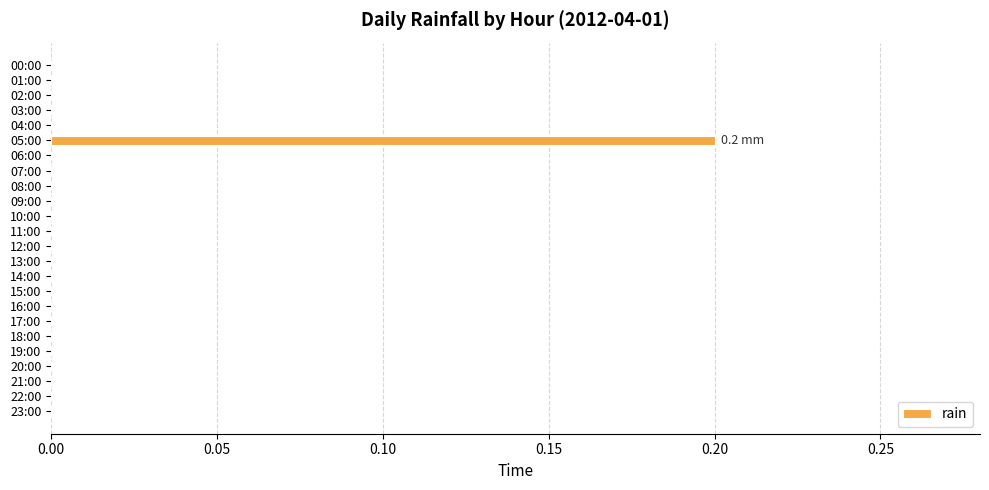

The chart shows a value of 0.0 at 03:00. True or false?

True